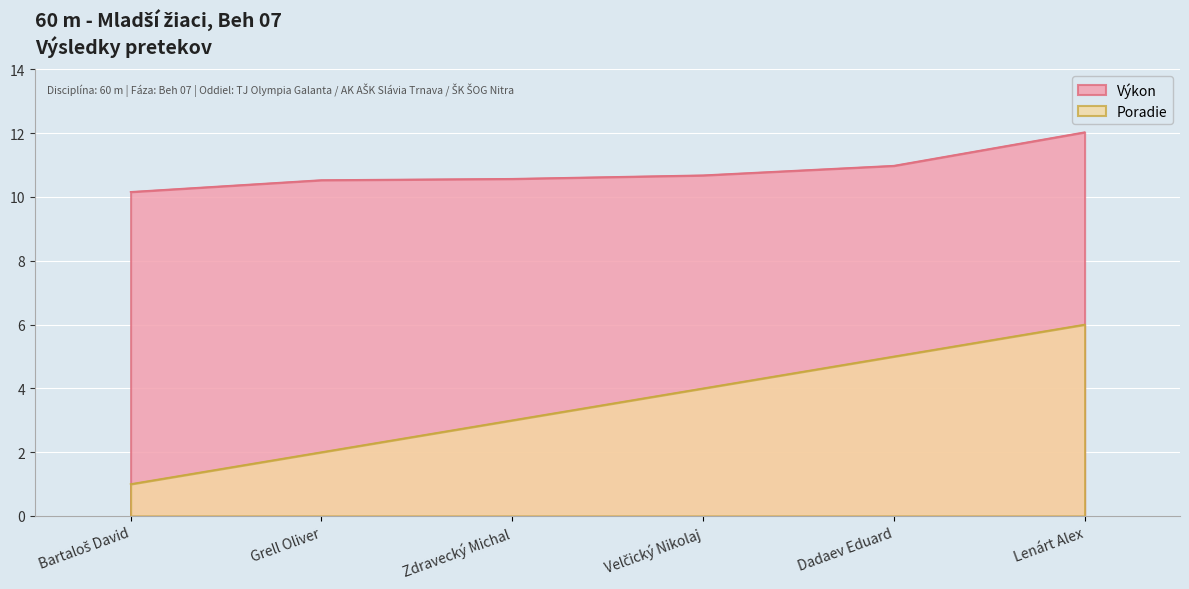

List the series in order of their overall mean, lowest first.

Poradie, Výkon